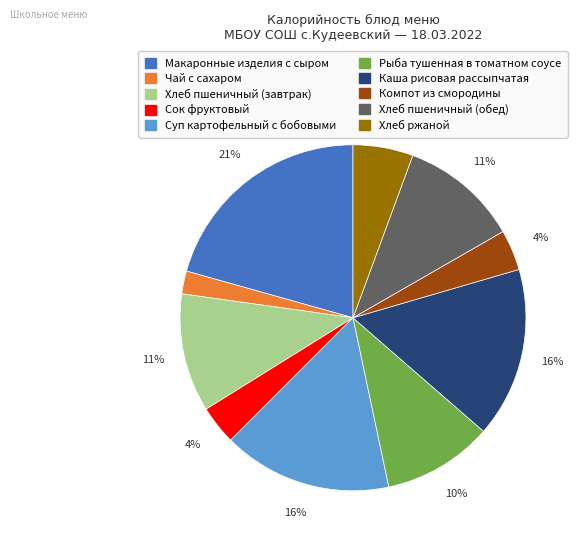

What is the largest slice in the pie chart?

Макаронные изделия с сыром